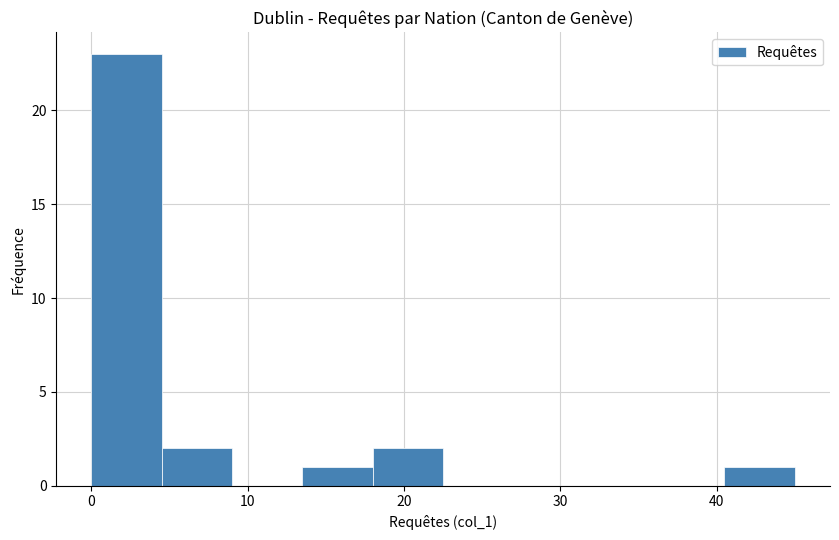

What is the height of the bar covering 4.5 to 9.0 on the x-axis? Neither the bar edges nor the heights are printed on the chart, so give them approximately, as read against the axes.

2